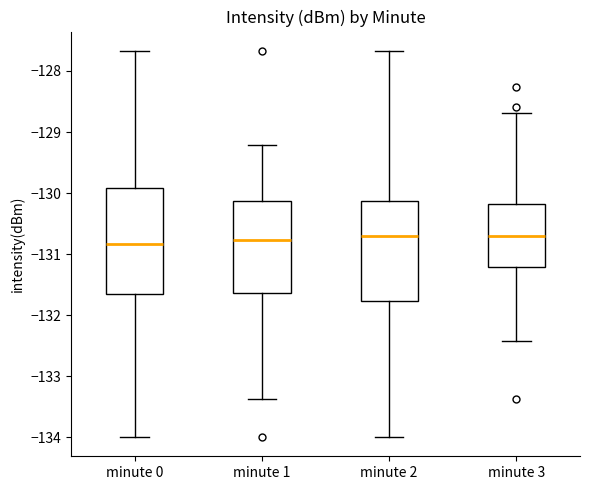

Reading left to right, transcribe this box plot: for each box, give where its median line is, the range the box spans, and where its two whiskers end, as read against the y-axis. The values are not printed on the chart, so give them approximately, as read against the axis.

minute 0: median -130.8, box -131.6 to -129.9, whiskers -134.0 to -127.7
minute 1: median -130.8, box -131.6 to -130.1, whiskers -133.4 to -129.2
minute 2: median -130.7, box -131.8 to -130.1, whiskers -134.0 to -127.7
minute 3: median -130.7, box -131.2 to -130.2, whiskers -132.4 to -128.7